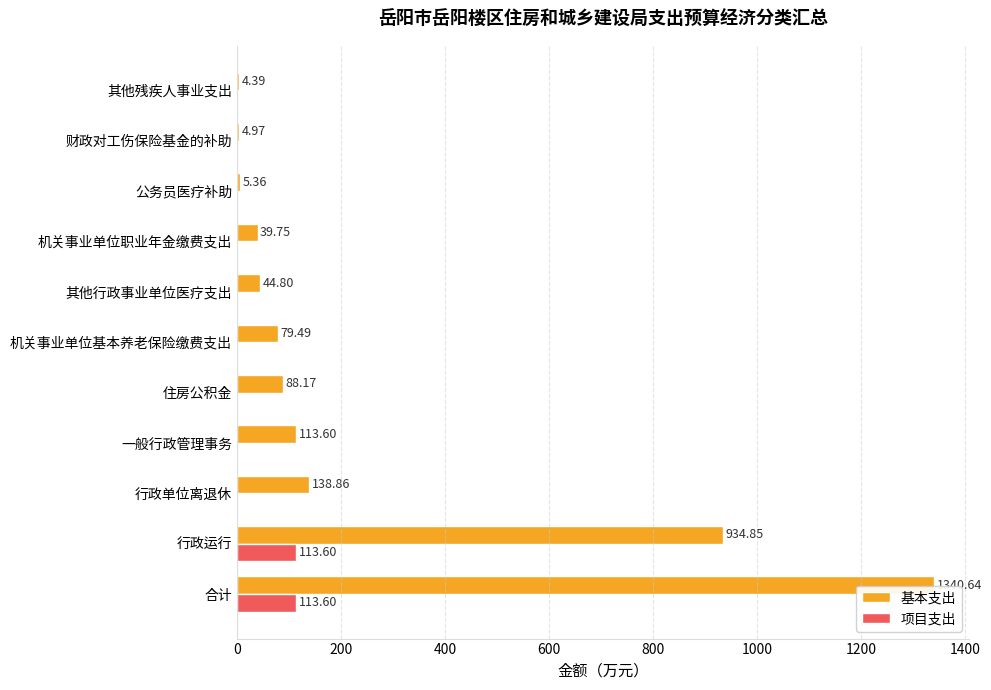

Where is 基本支出 nearest to the value 672?

行政运行